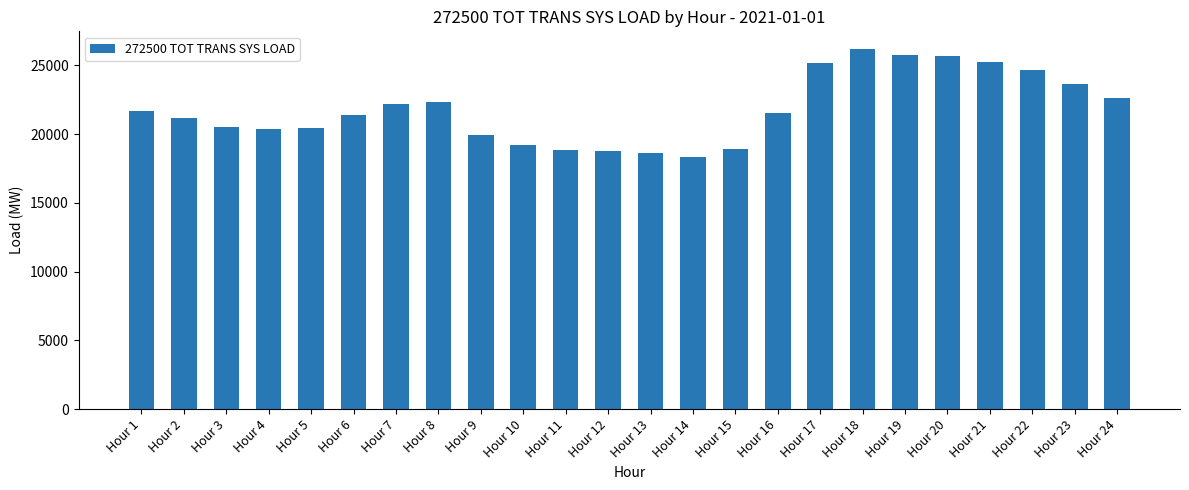

True or false: the data shows 22179 at Hour 7.

True